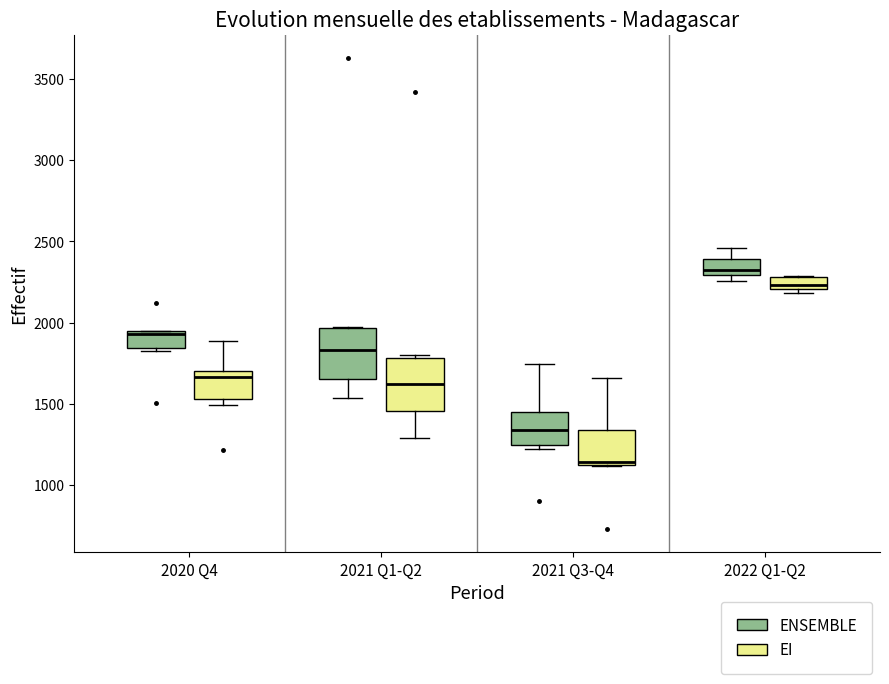

Where is the upper edge of the box for 2022 Q1-Q2 (EI) on the y-axis? The values are not printed on the chart, so give them approximately, as read against the axis.

2300